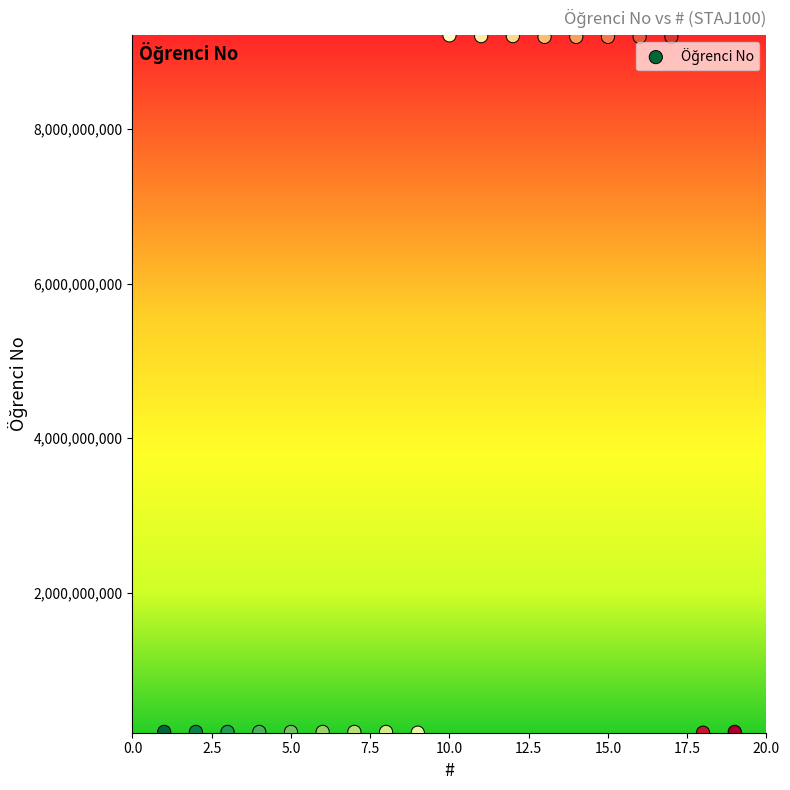

What is the range of X values (max minus min)?

18